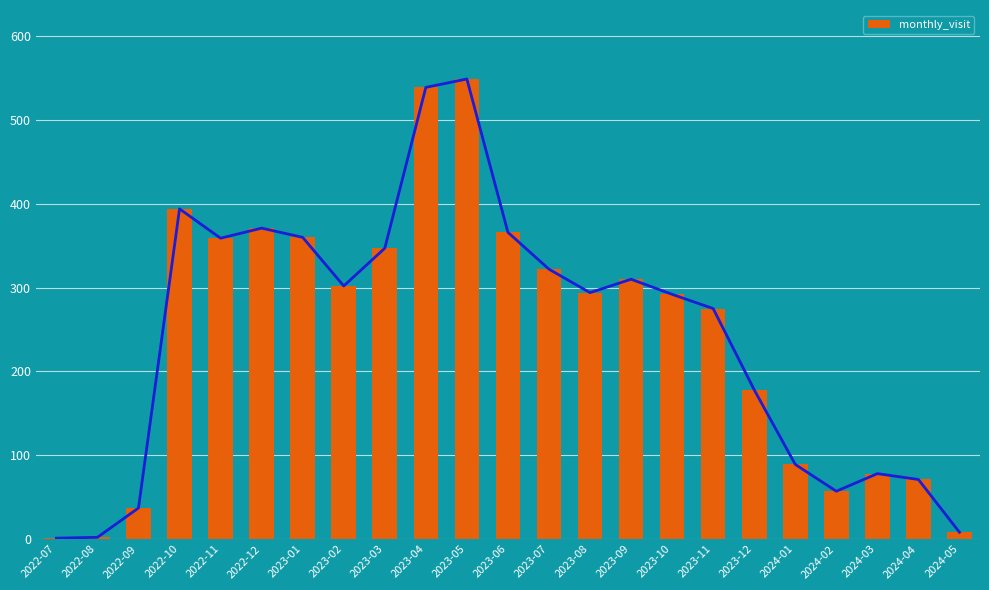

What is the sum of the values at 2024-04 and 2023-08?

365